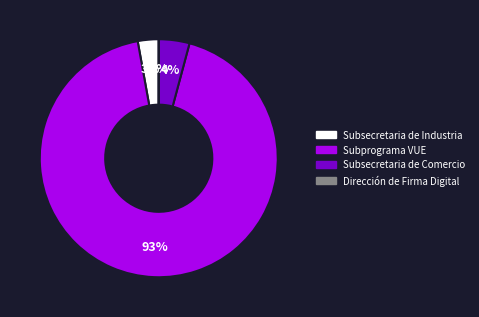

Does any single category account for the majority?

Yes